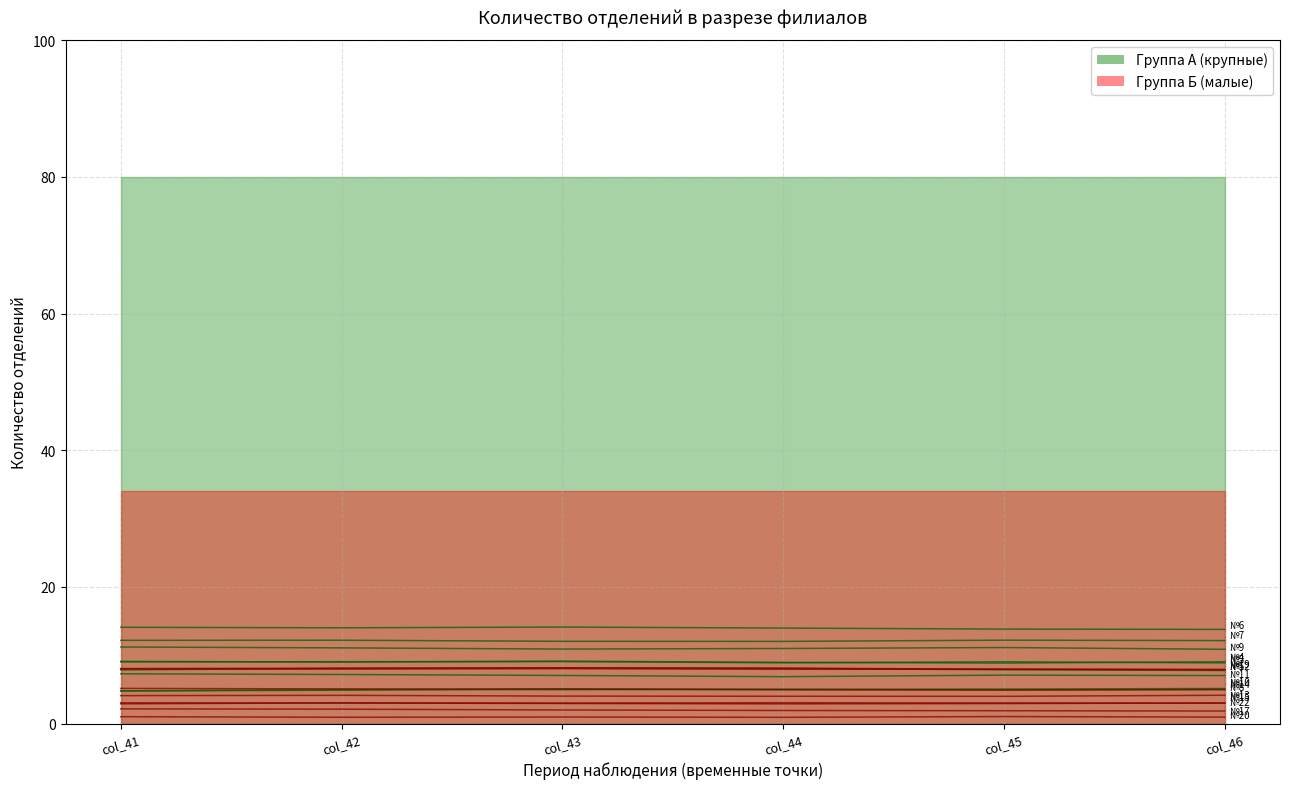

How many categories are shown in the chart?

6